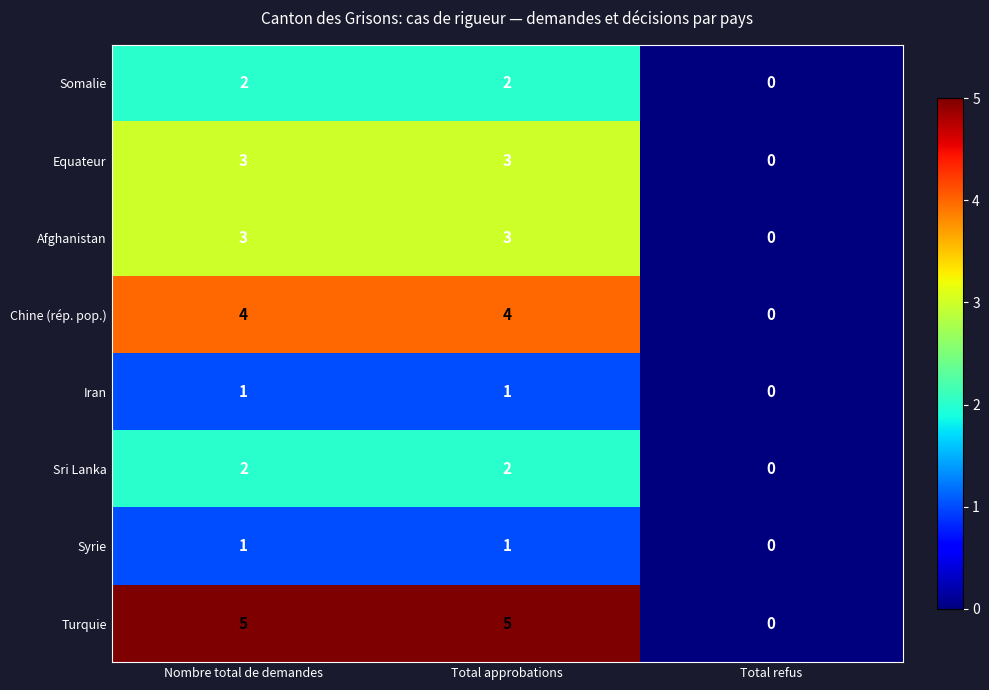

Count the number of categories in the chart.

3